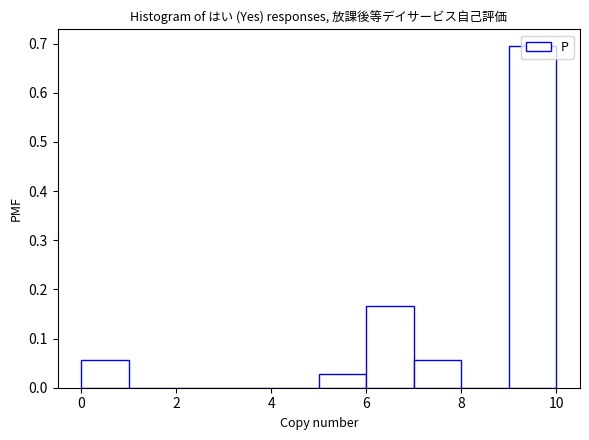

Reading left to right, transcribe this chart: for each bar, give the range it covers on the x-axis and its height. The values are not printed on the chart, so give them approximately, as read against the axis.

0 to 1: 0.06
1 to 2: 0
2 to 3: 0
3 to 4: 0
4 to 5: 0
5 to 6: 0.03
6 to 7: 0.17
7 to 8: 0.06
8 to 9: 0
9 to 10: 0.69